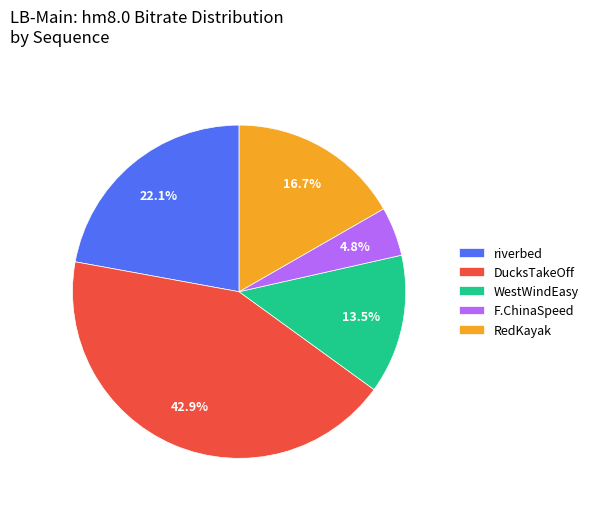

Which category has the biggest portion of the pie?

DucksTakeOff